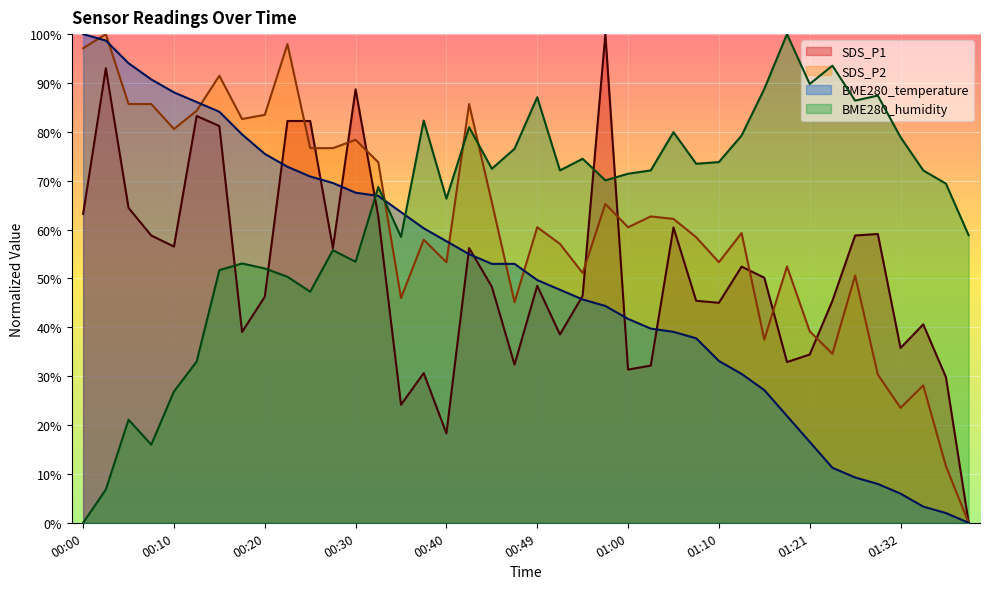

What is the difference between the maximum and minimum values in the SDS_P2 series?

100.0